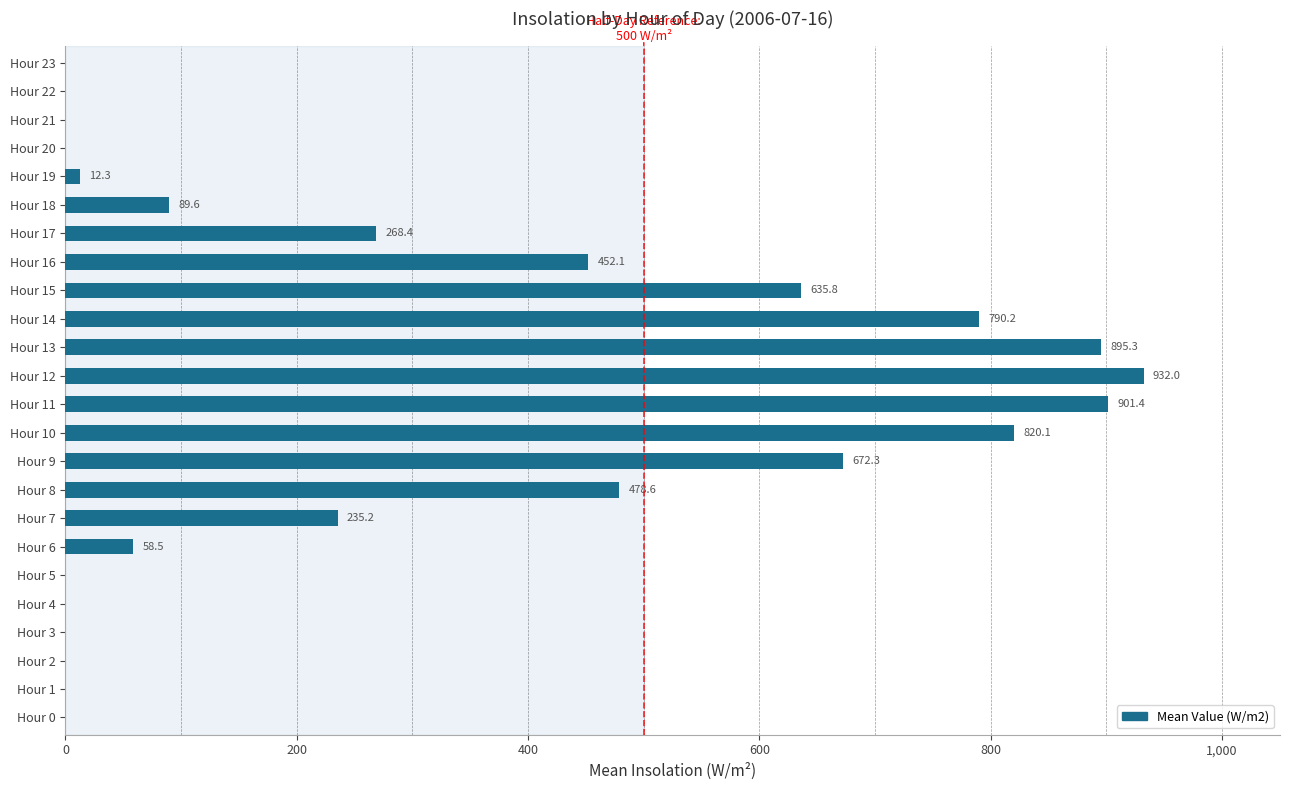

The value at Hour 20 is -538.7. True or false?

False